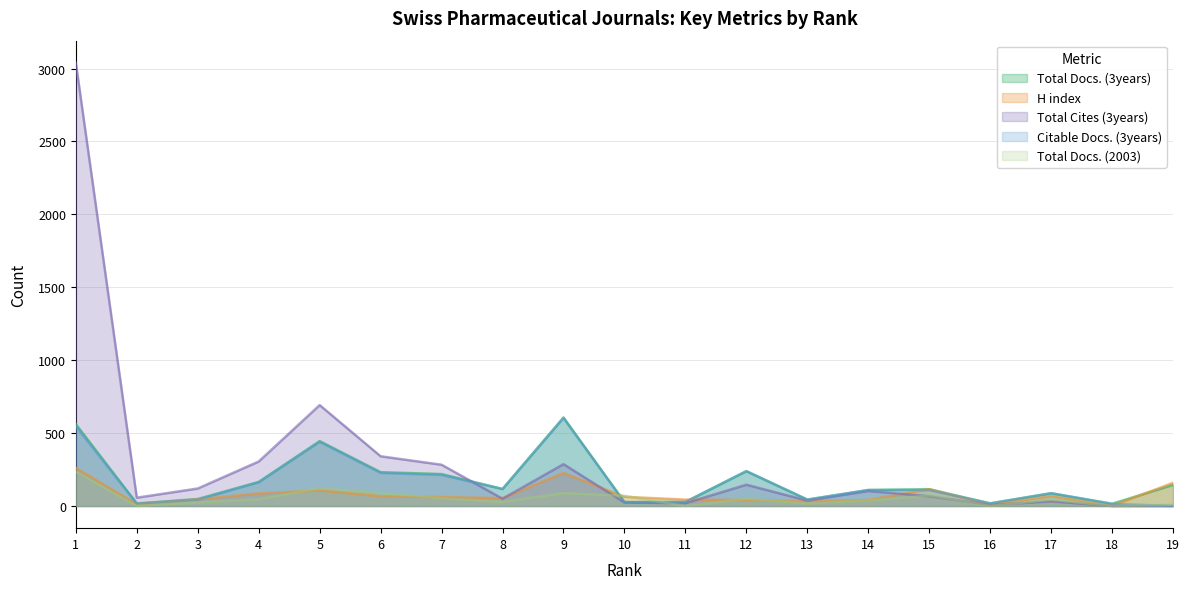

The value of H index at 7 is 95. True or false?

False